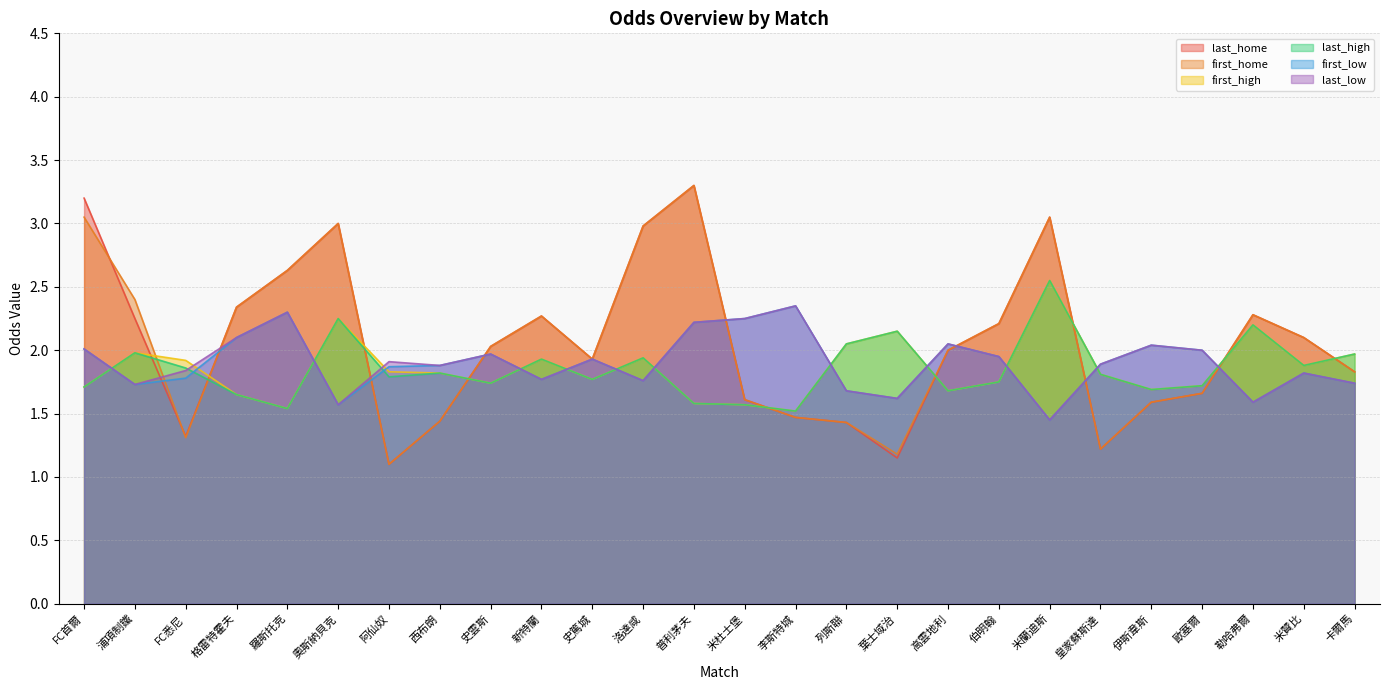

What is the label of the 12th point from the left?

洛達咸